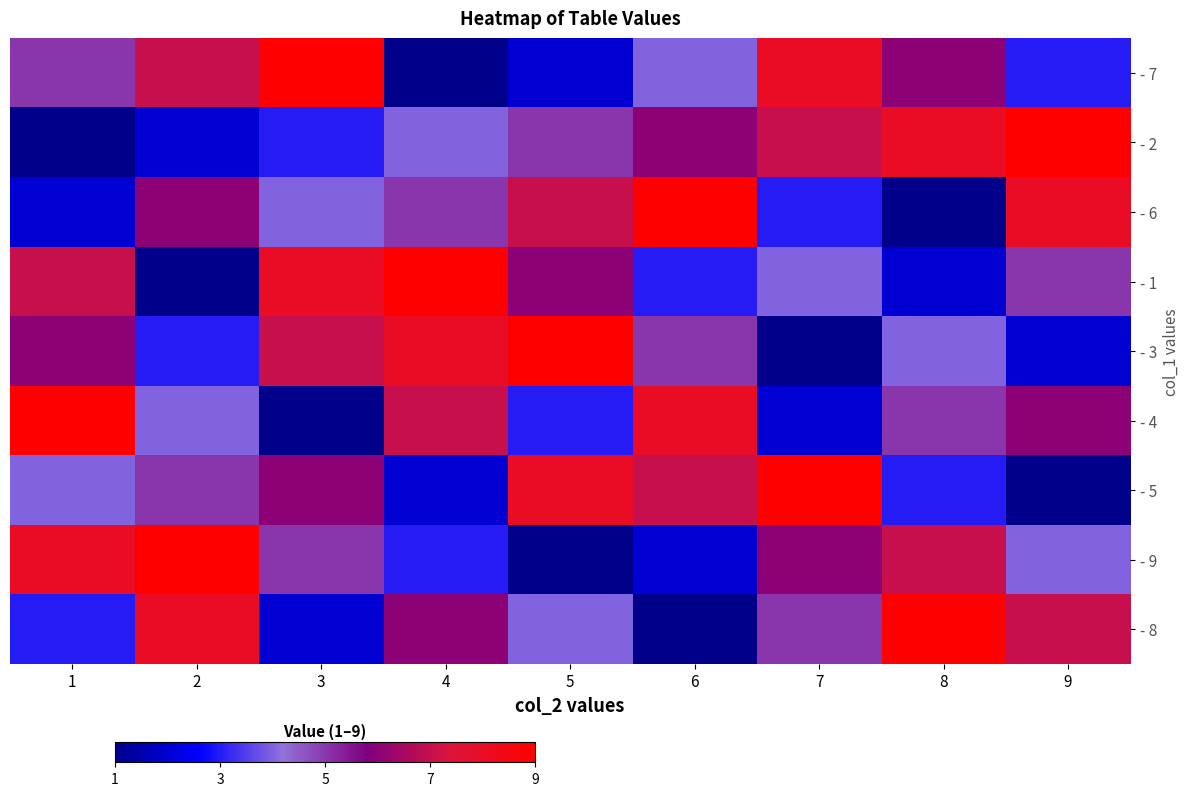

Which series has the largest total across all categories?

- 7